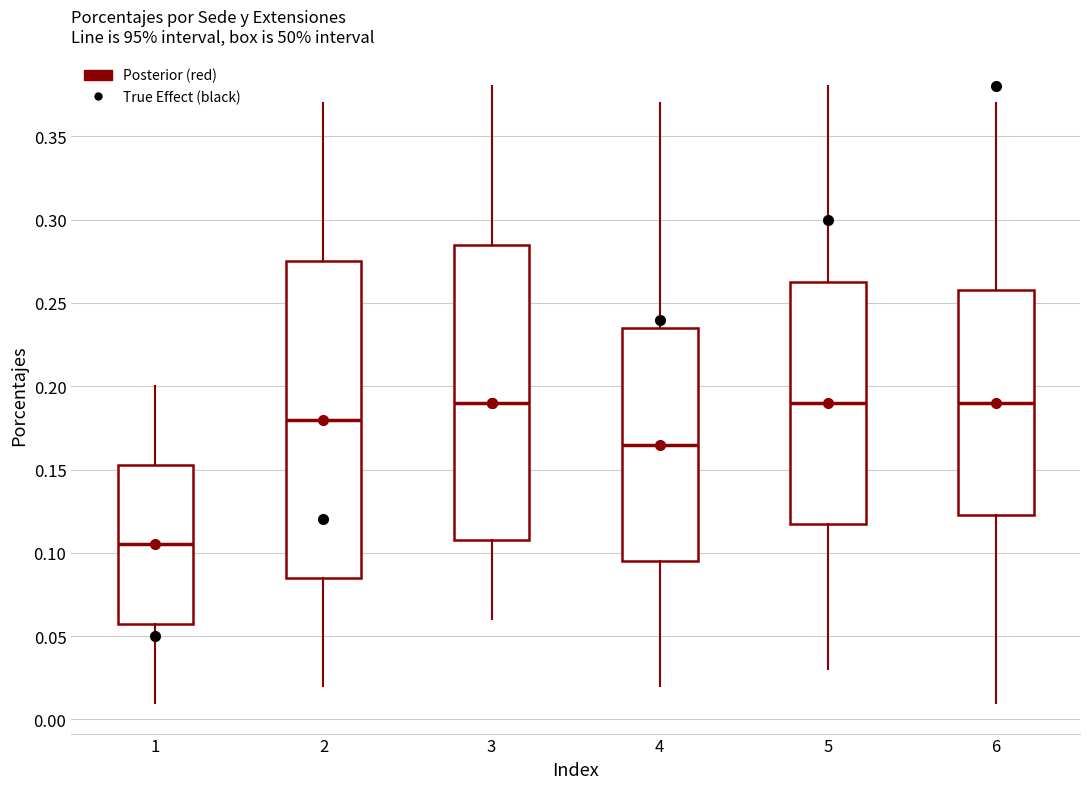

Where is the lower edge of the box at x = 5 on the y-axis? The values are not printed on the chart, so give them approximately, as read against the axis.

0.120